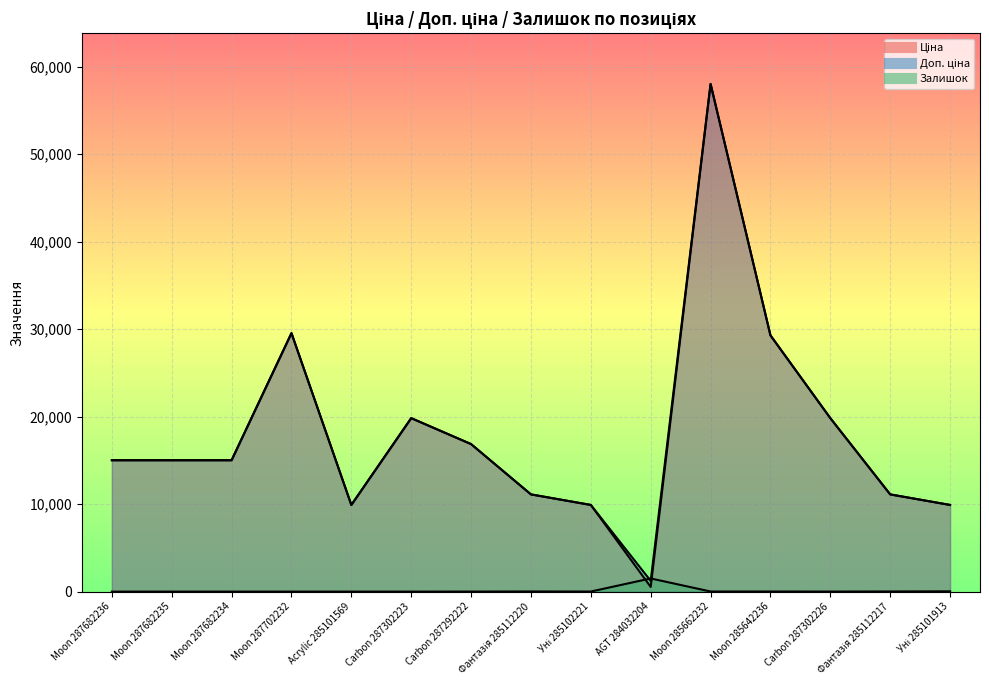

What is the total value across all series at Moon 287682235?

30038.4